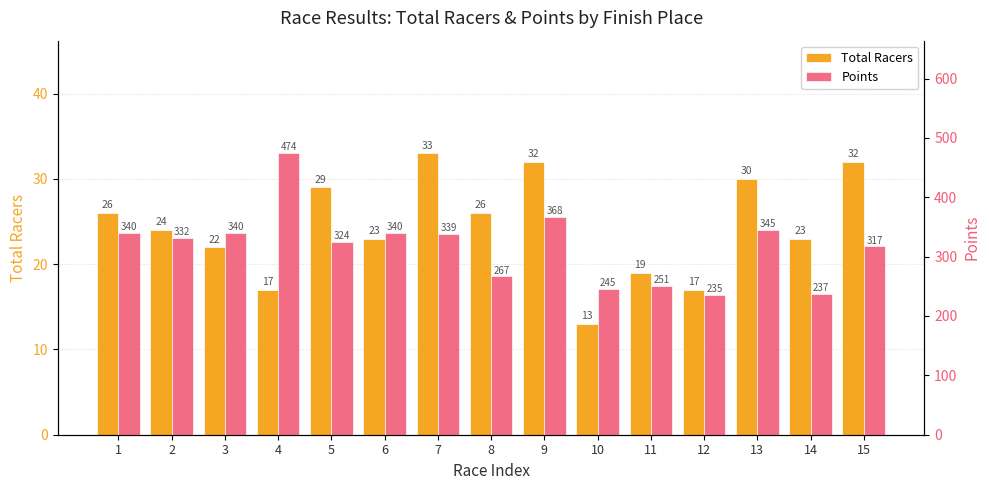

Rank the categories by Points value from highest to lowest.

4, 9, 13, 1, 3, 6, 7, 2, 5, 15, 8, 11, 10, 14, 12